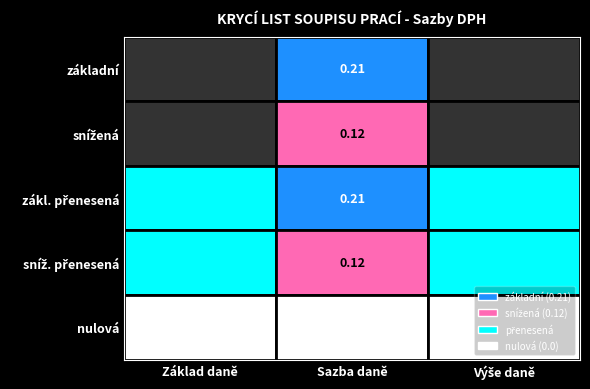

What is the difference between the highest and lowest values at snížená?

0.2